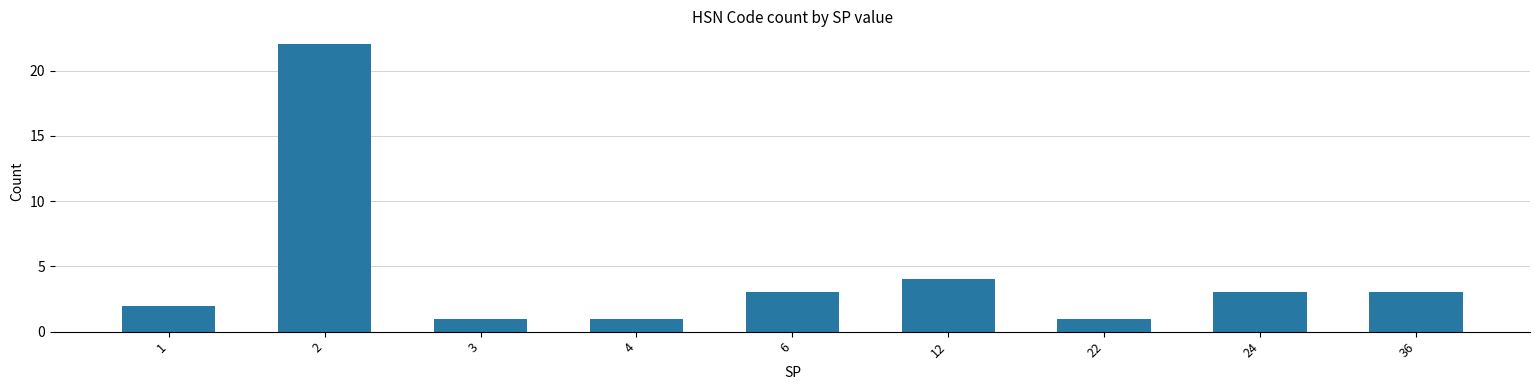

At which label does the data first exceed 3?

2